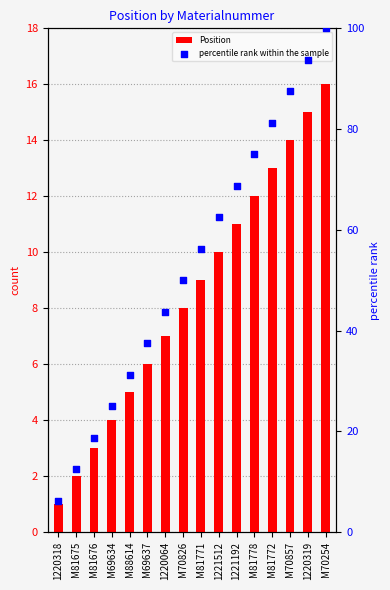

Which series has the largest Y range (max minus min)?

percentile rank within the sample